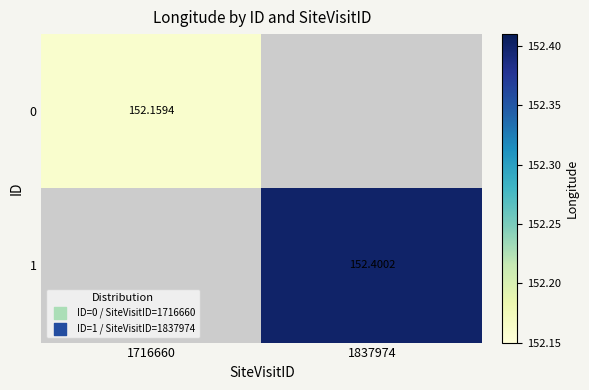

At which category does the chart reach its peak across all series?

1837974